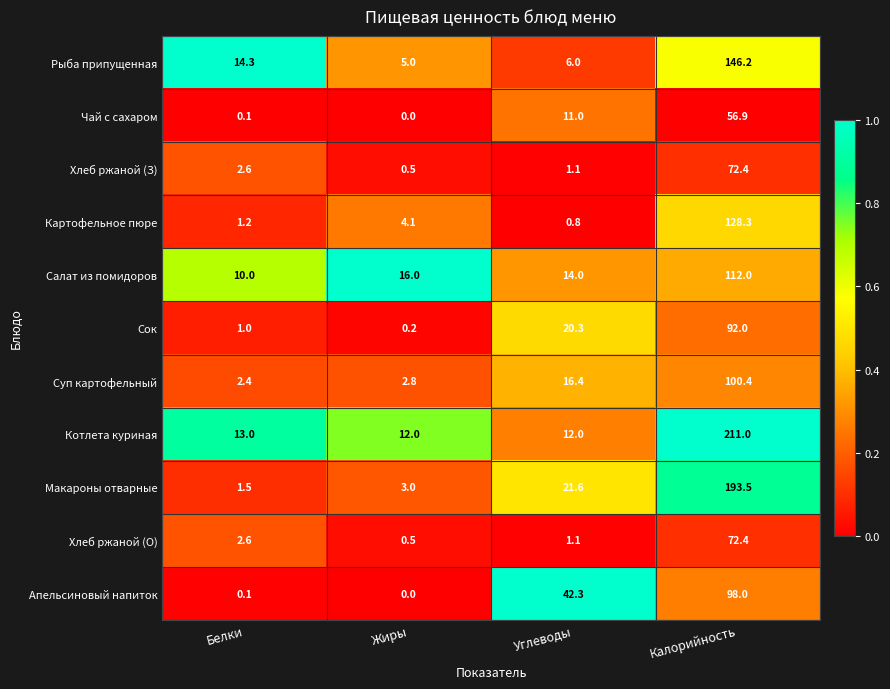

Which series has the widest spread of values?

Котлета куриная